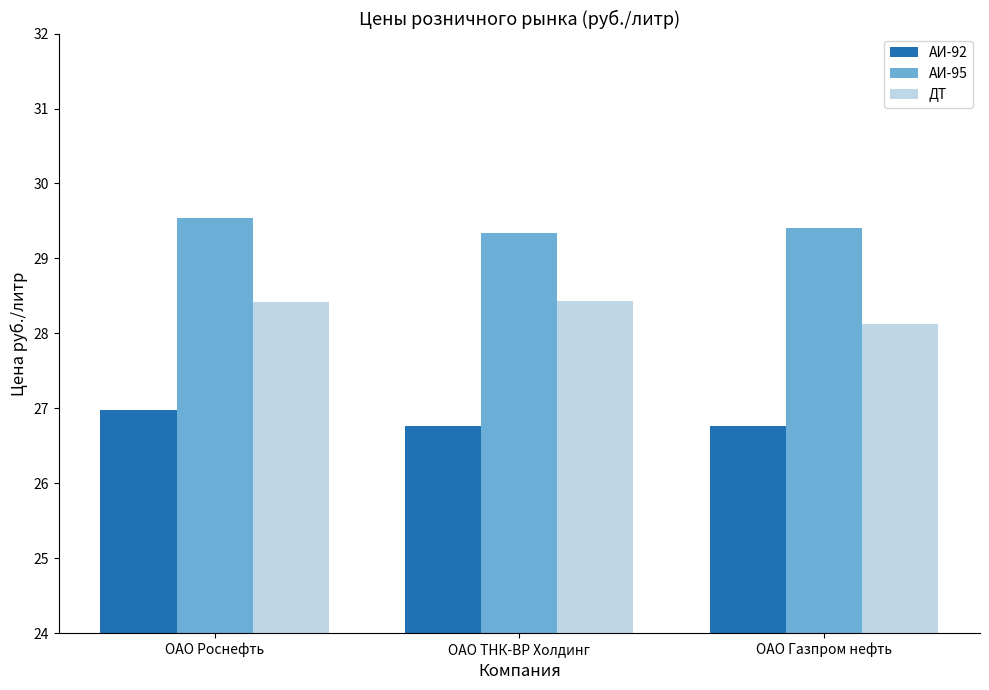

Reading left to right, transcribe all the data shown in this chart.

АИ-92: ОАО Роснефть=27.0	ОАО ТНК-ВР Холдинг=26.8	ОАО Газпром нефть=26.8
АИ-95: ОАО Роснефть=29.5	ОАО ТНК-ВР Холдинг=29.3	ОАО Газпром нефть=29.4
ДТ: ОАО Роснефть=28.4	ОАО ТНК-ВР Холдинг=28.4	ОАО Газпром нефть=28.1